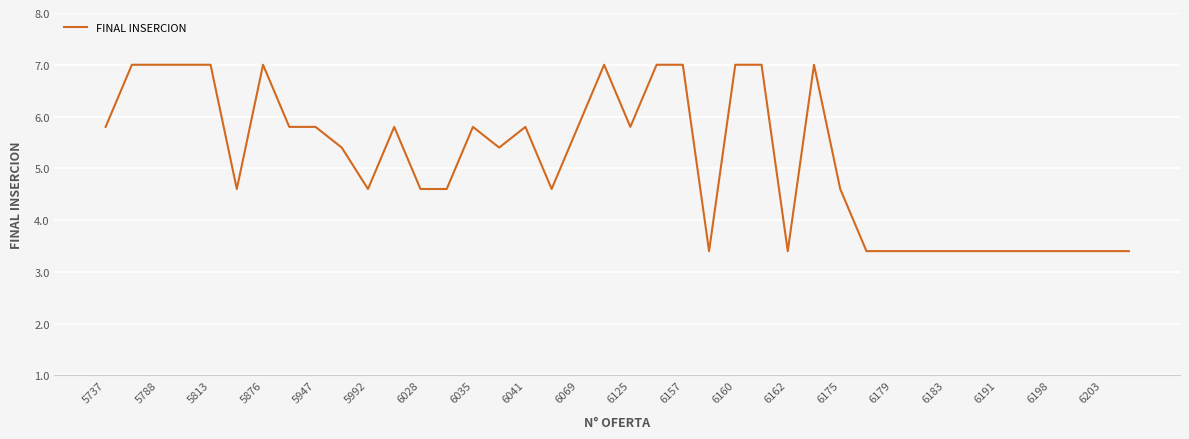

What is the difference between the maximum and minimum values?

3.6